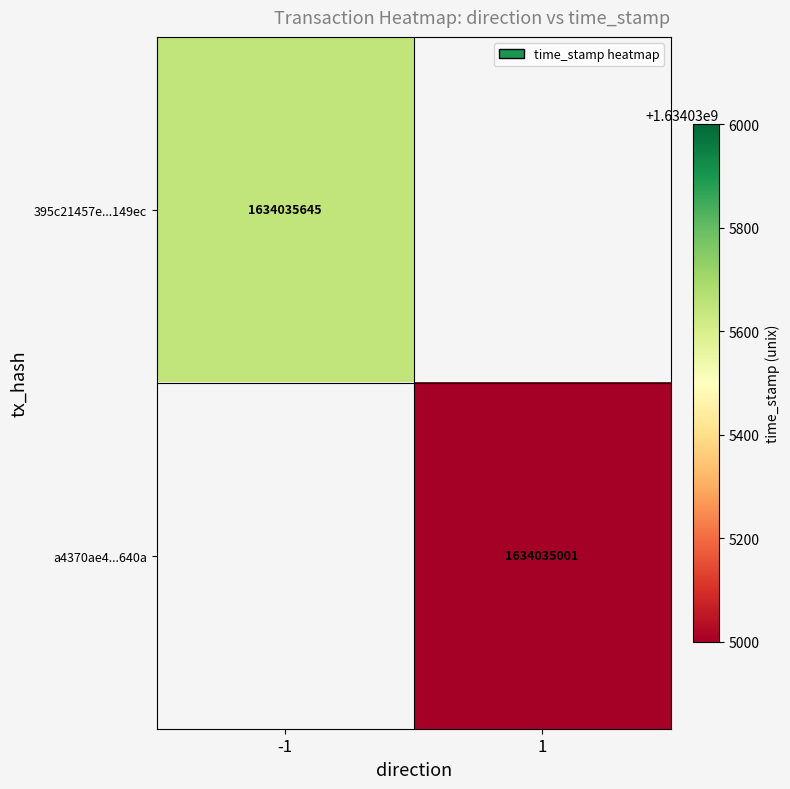

Which series has the largest total across all categories?

395c21457e301a465849c45157a776cb08149ec